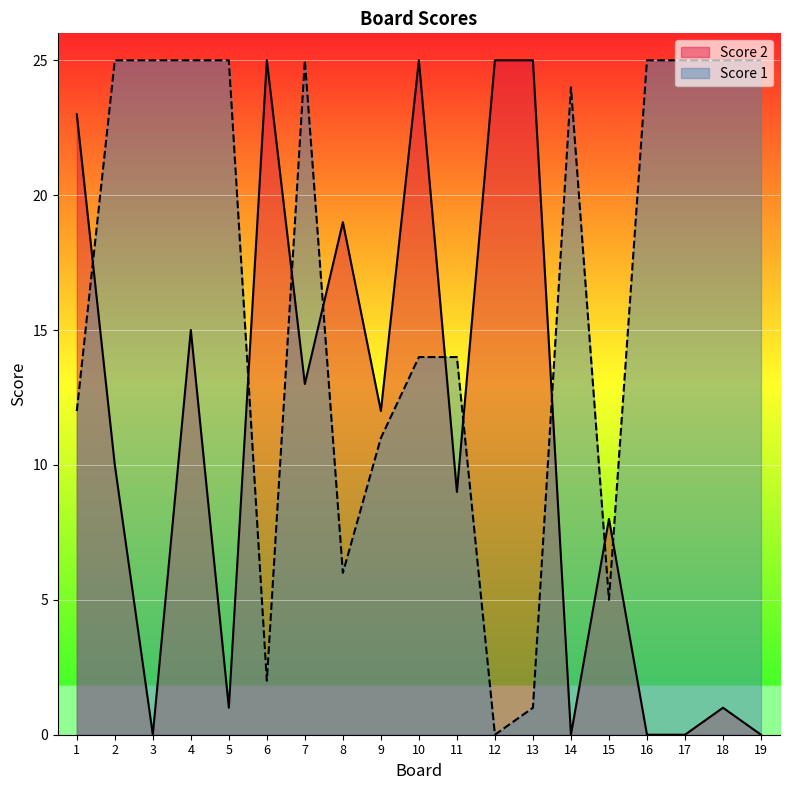

What are all the series names shown in the legend?

Score 2, Score 1